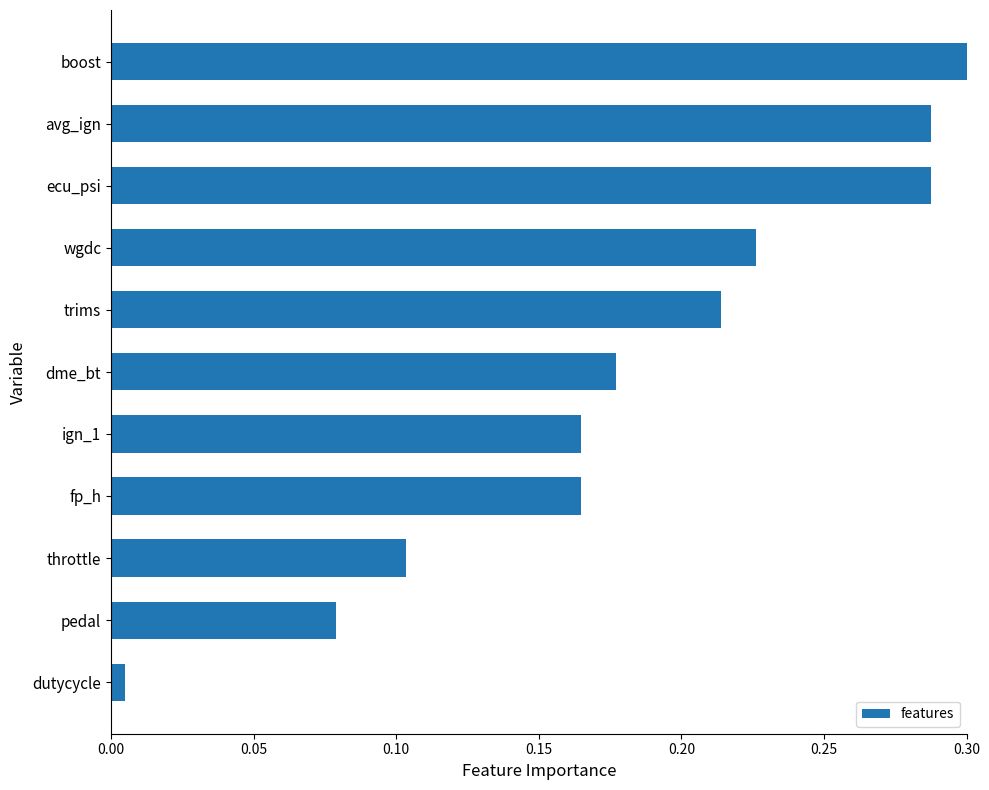

What is the sum of all values?

2.0